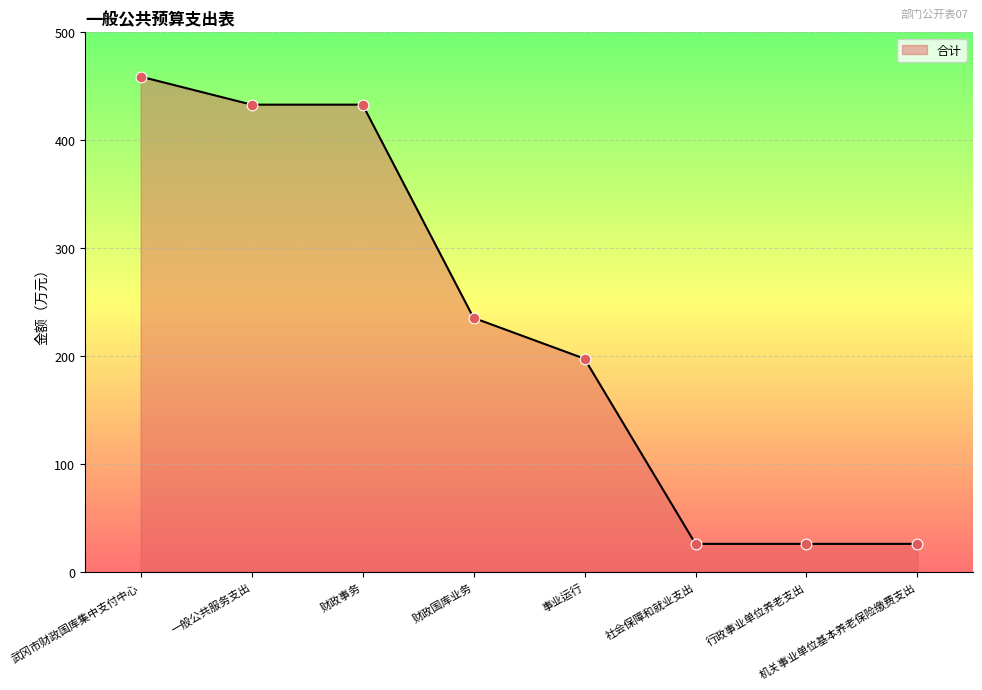

What is the ratio of the value at 机关事业单位基本养老保险缴费支出 to the value at 事业运行?

0.1